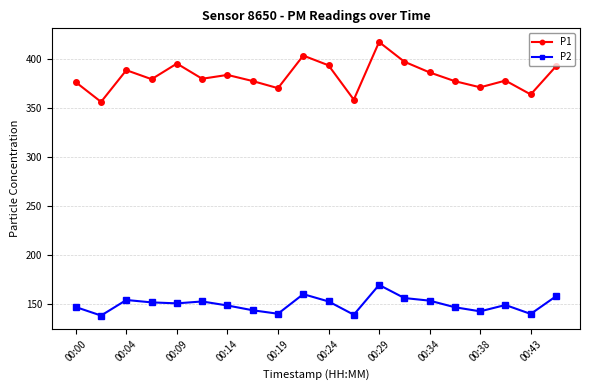

What is the smallest value displayed?

137.9